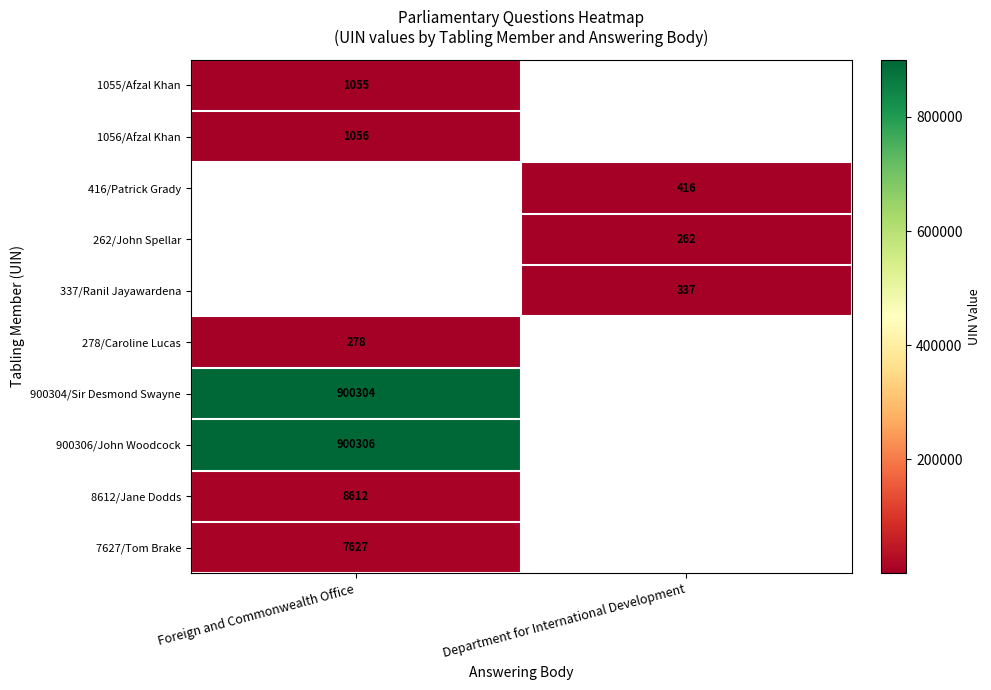

True or false: 278/Caroline Lucas has a value of 374 at Foreign and Commonwealth Office.

False